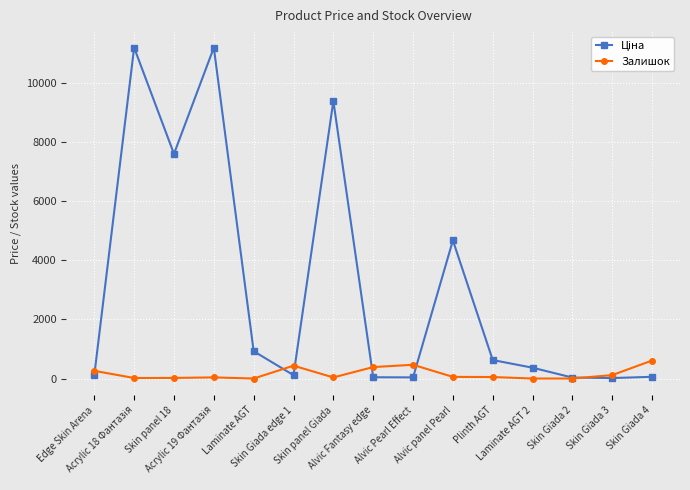

How many series are shown in this chart?

2